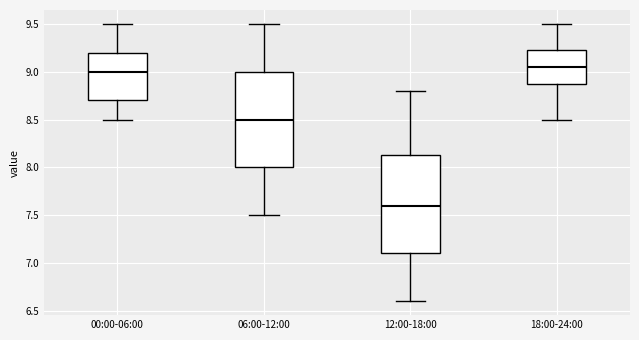

Reading left to right, read every box against the y-axis: the position of its median line, the range the box covers, and the ends of its whiskers. The values are not printed on the chart, so give them approximately, as read against the axis.

00:00-06:00: median 9.00, box 8.70 to 9.20, whiskers 8.50 to 9.50
06:00-12:00: median 8.50, box 8.00 to 9.00, whiskers 7.50 to 9.50
12:00-18:00: median 7.60, box 7.10 to 8.15, whiskers 6.60 to 8.80
18:00-24:00: median 9.05, box 8.90 to 9.25, whiskers 8.50 to 9.50